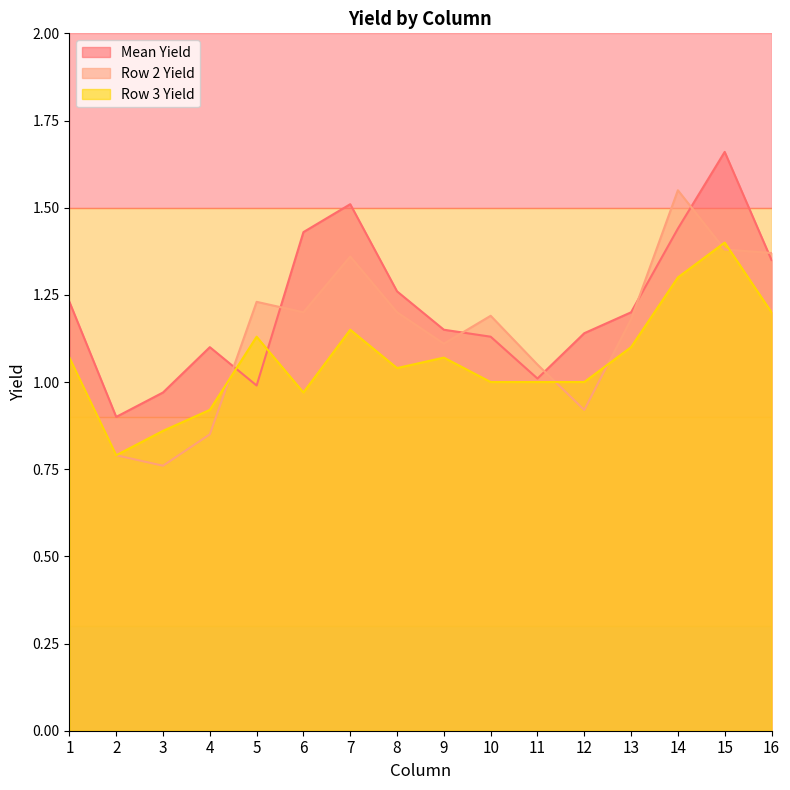

What is the sum of all Row 3 Yield values?

17.0